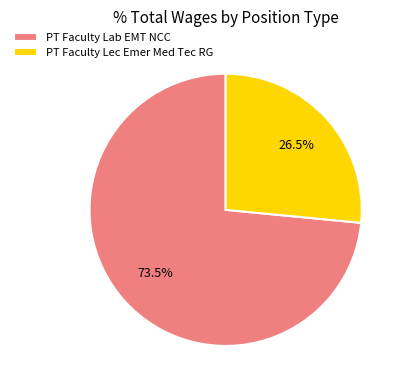

Rank the categories by value from highest to lowest.

PT Faculty Lab EMT NCC, PT Faculty Lec Emer Med Tec RG